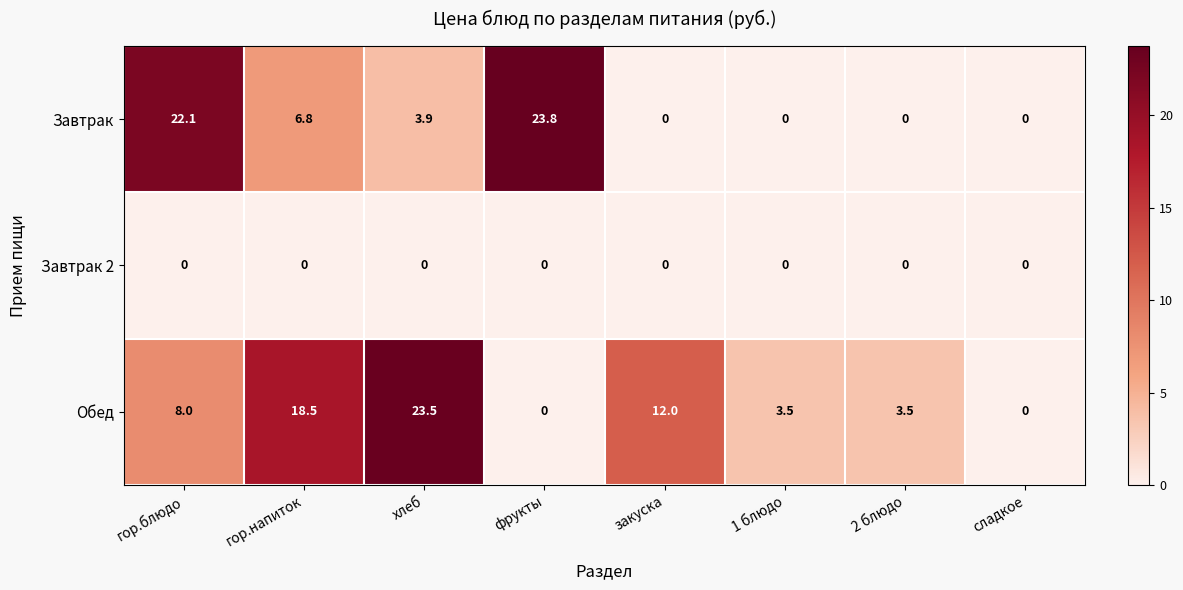

Rank the series by their average value, from lowest to highest.

Завтрак 2, Завтрак, Обед